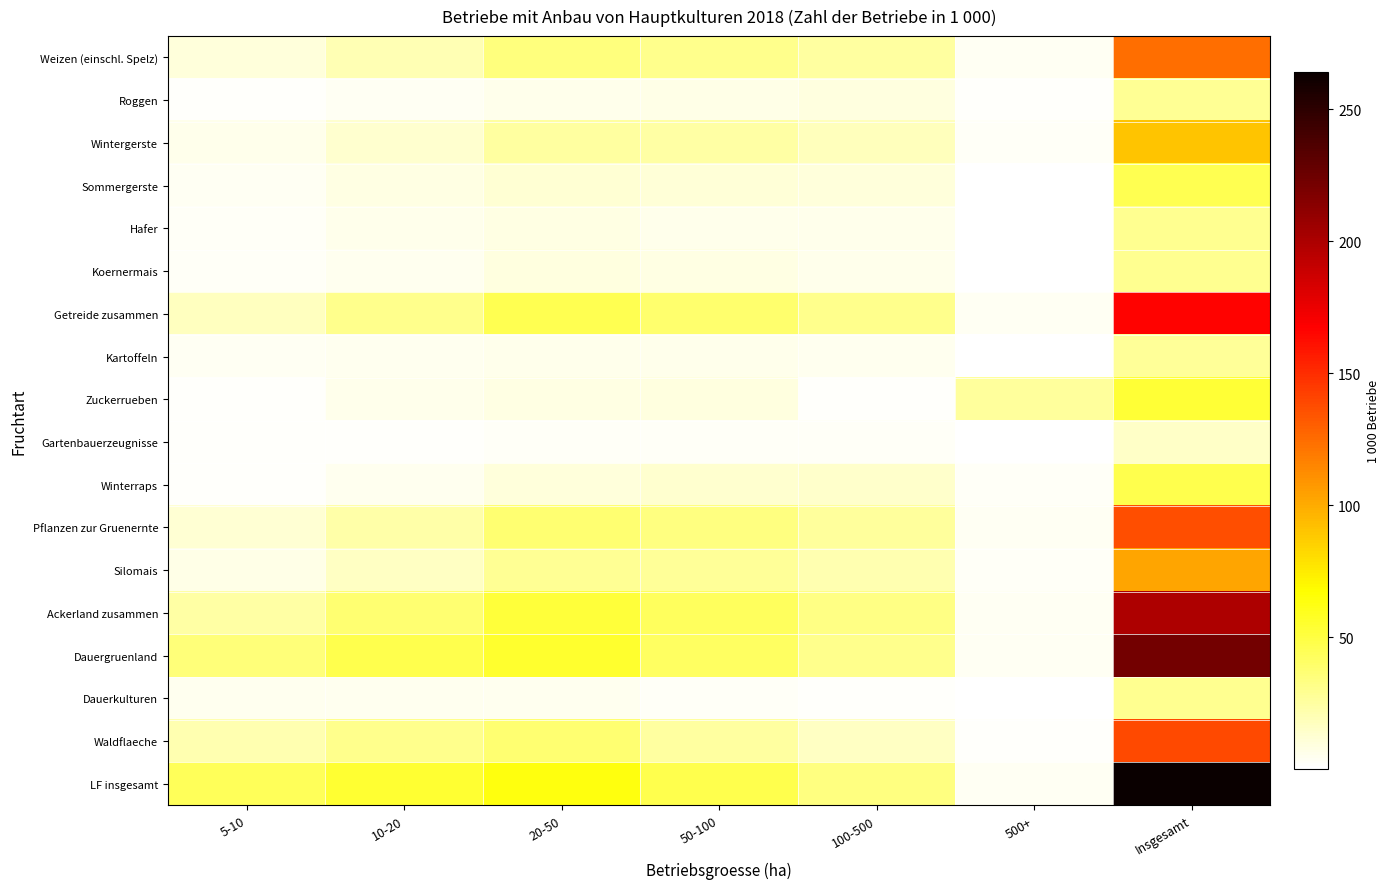

Which series has the largest range (max minus min)?

LF insgesamt